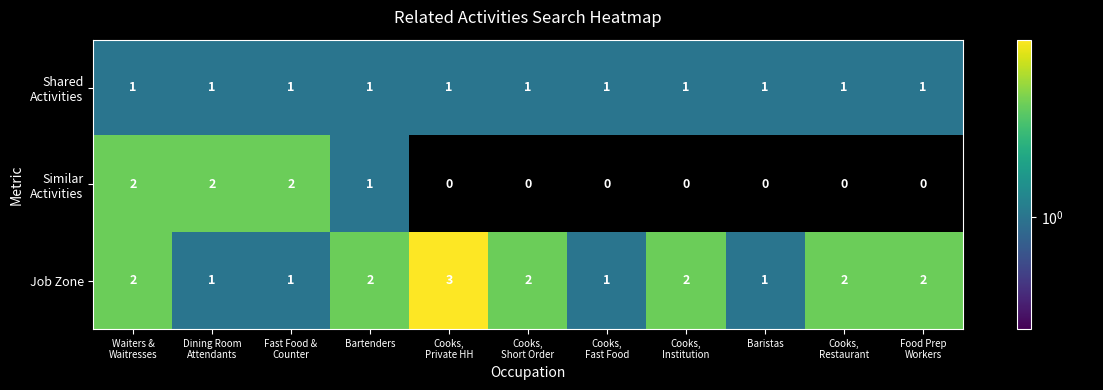

Which series has the largest total across all categories?

Job Zone